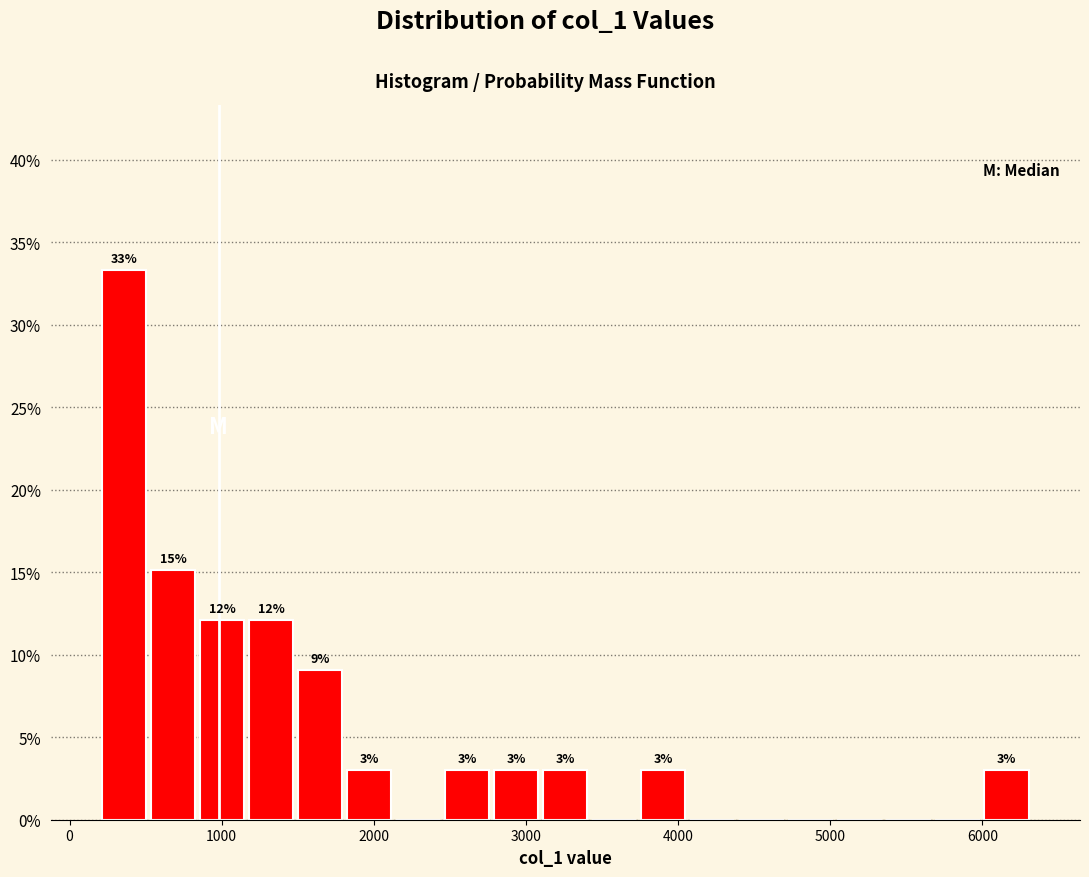

Read against the x-axis, roughly where is the centre of the tallest bar?

400